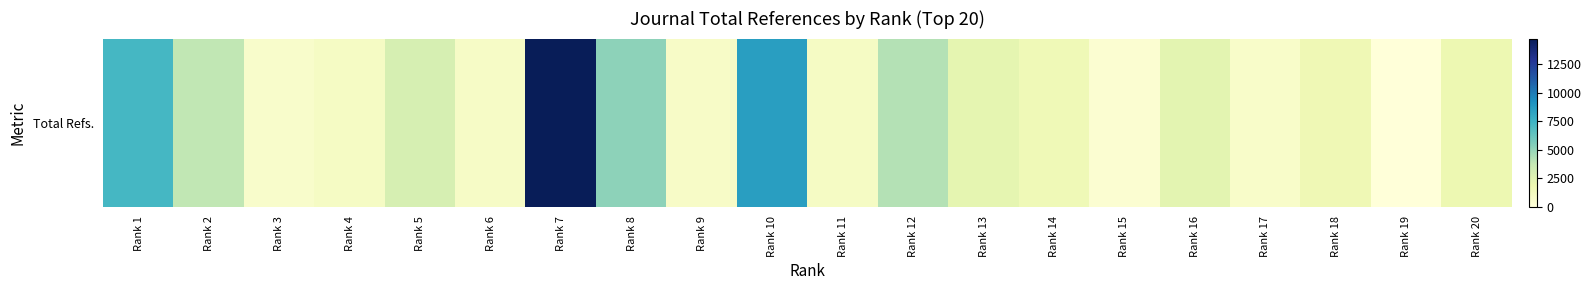

What is the maximum value shown in the chart?

14731